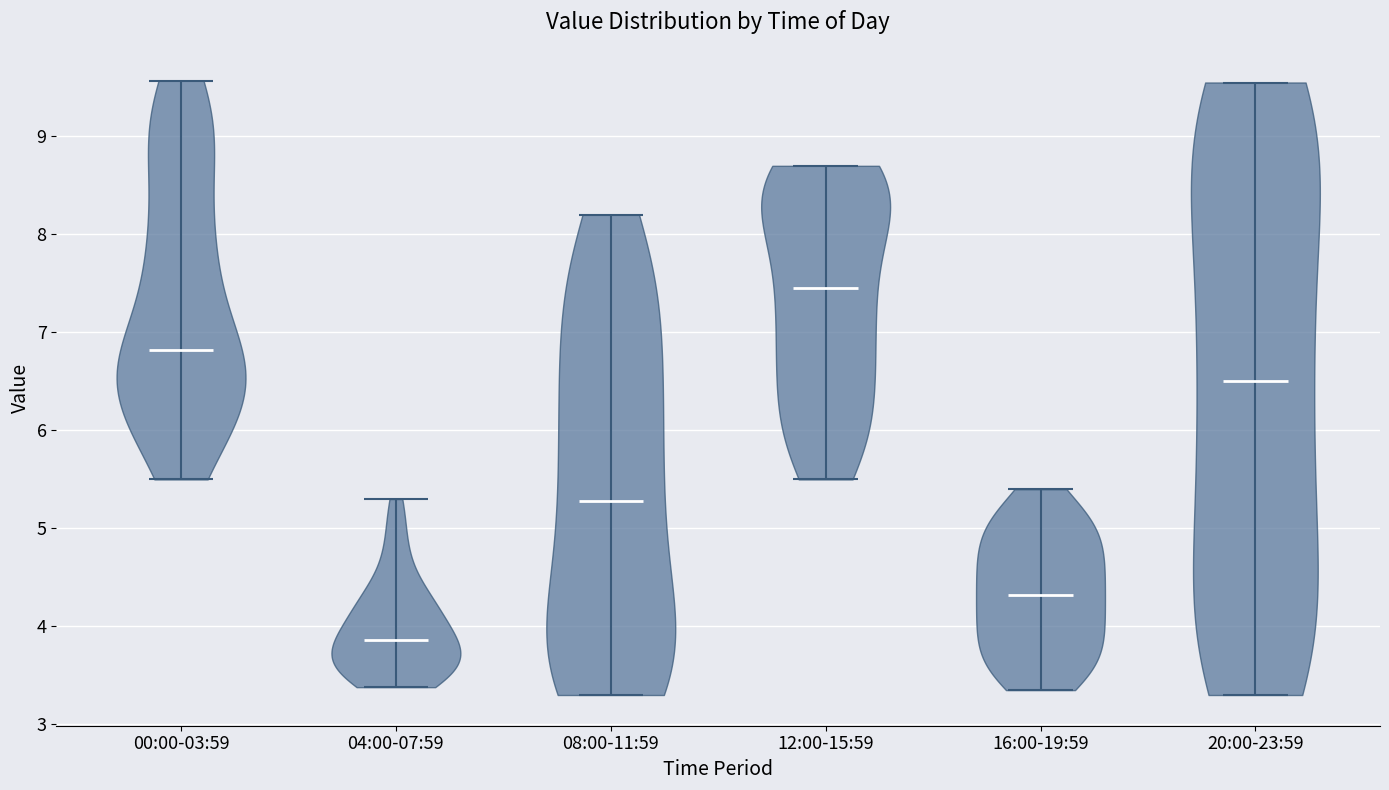

What is the lowest point the violin for 20:00-23:59 reaches on the y-axis? The values are not printed on the chart, so give them approximately, as read against the axis.

3.3